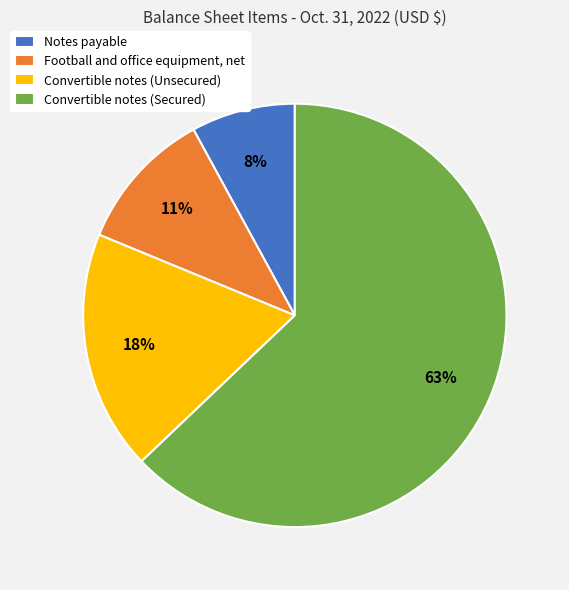

True or false: Football and office equipment, net accounts for 11% of the total.

True